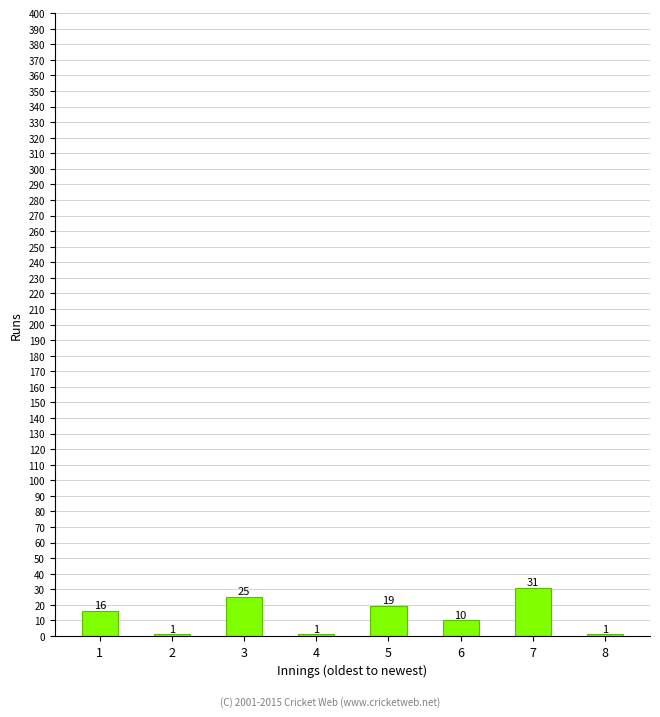

What is the difference between the values at 2 and 1?

15